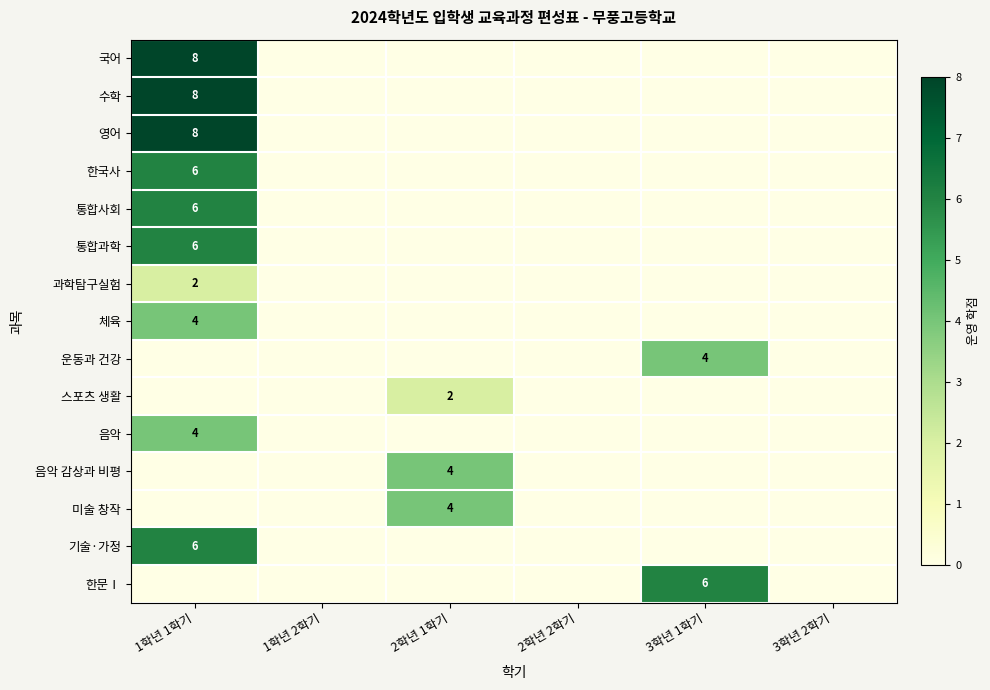

Which has a higher value, 2학년 1학기 or 3학년 2학기?

2학년 1학기